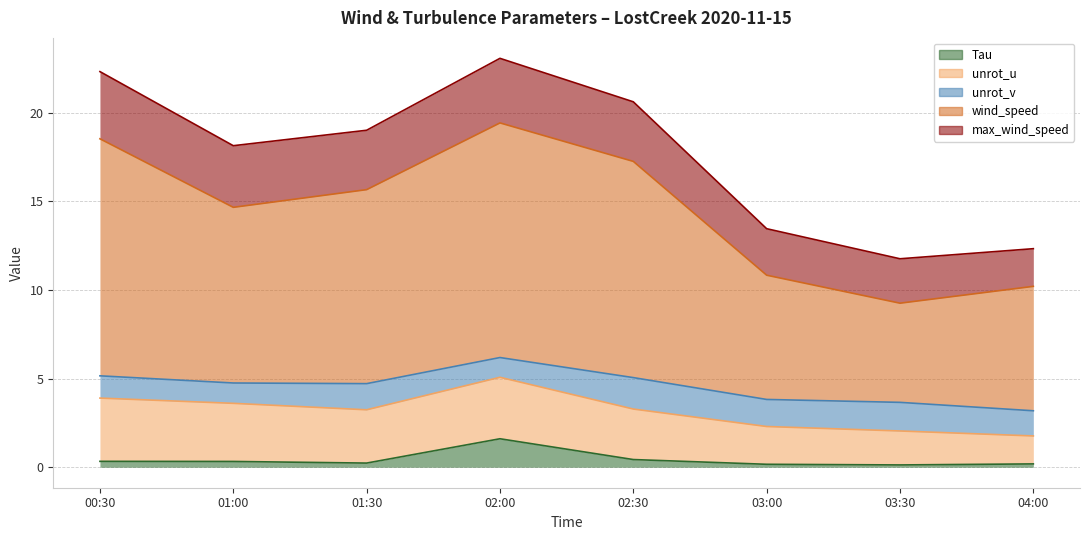

Is the value of wind_speed at 03:00 greater than the value of unrot_v at 02:30?

Yes